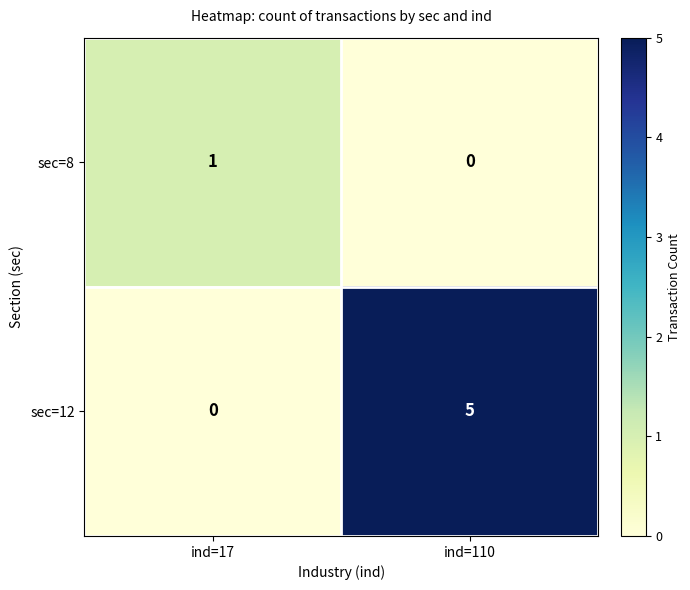

Which category has the highest value across all series?

ind=110